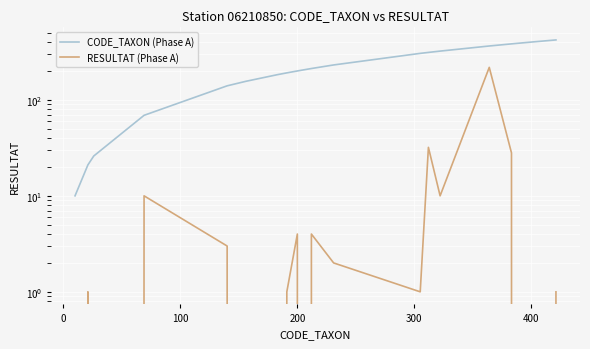

Does the chart display data point markers on the line(s)?

No